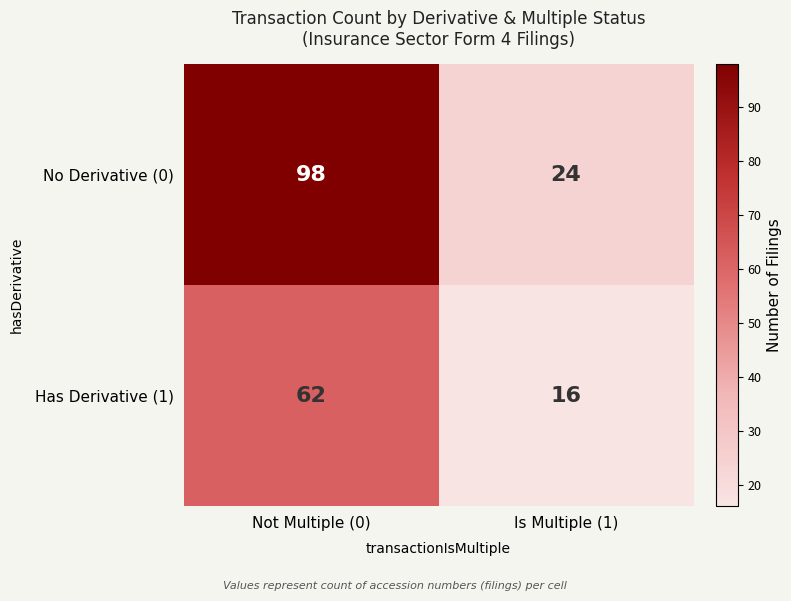

At which category does the chart reach its peak across all series?

Not Multiple (0)